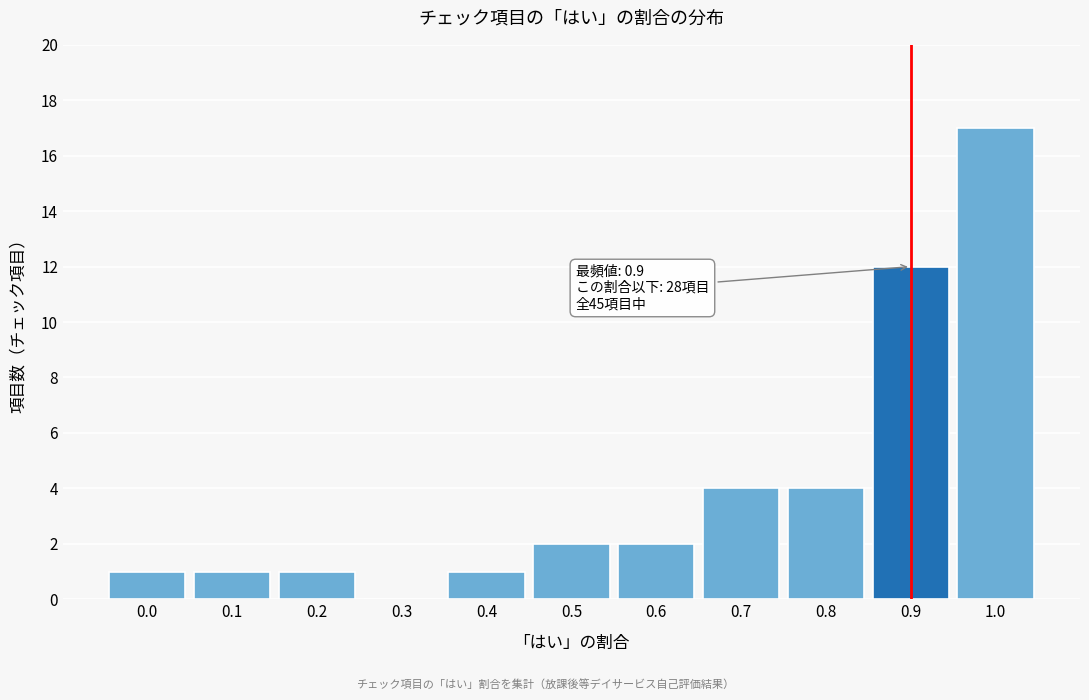

Reading left to right, transcribe all the data shown in this chart.

0.0=1	0.1=1	0.2=1	0.3=0	0.4=1	0.5=2	0.6=2	0.7=4	0.8=4	0.9=12	1.0=17